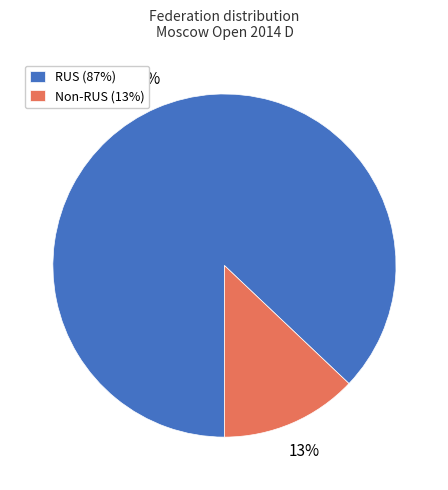

Which category has the smallest portion of the pie?

Non-RUS (13%)